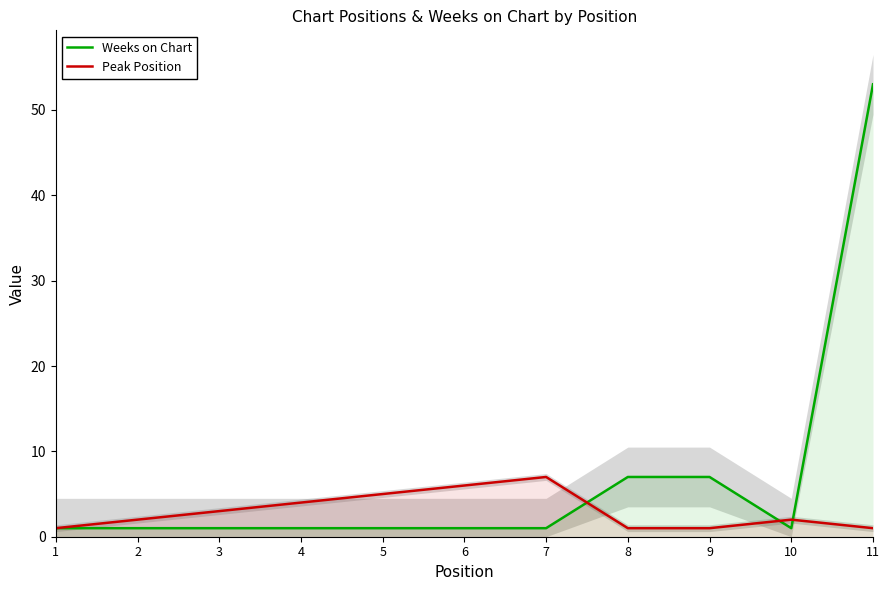

At which label does Peak Position first exceed 2?

3